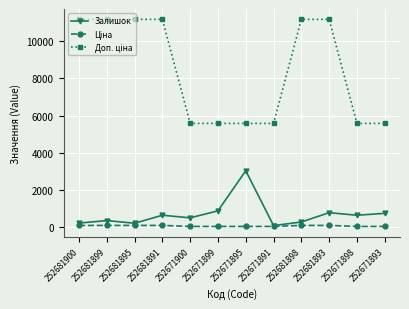

What is the value of the Залишок point at the 11th from the left?

657.0